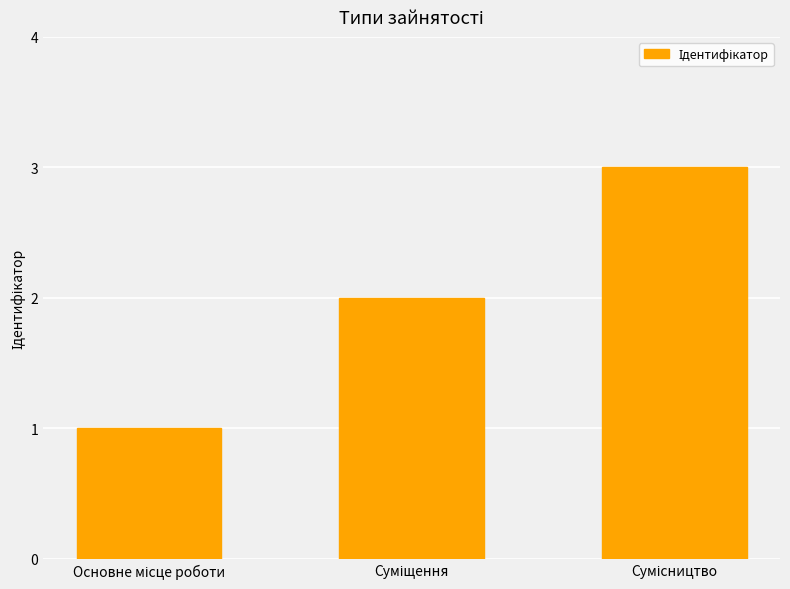

Count the values in the range 1 to 3.

3